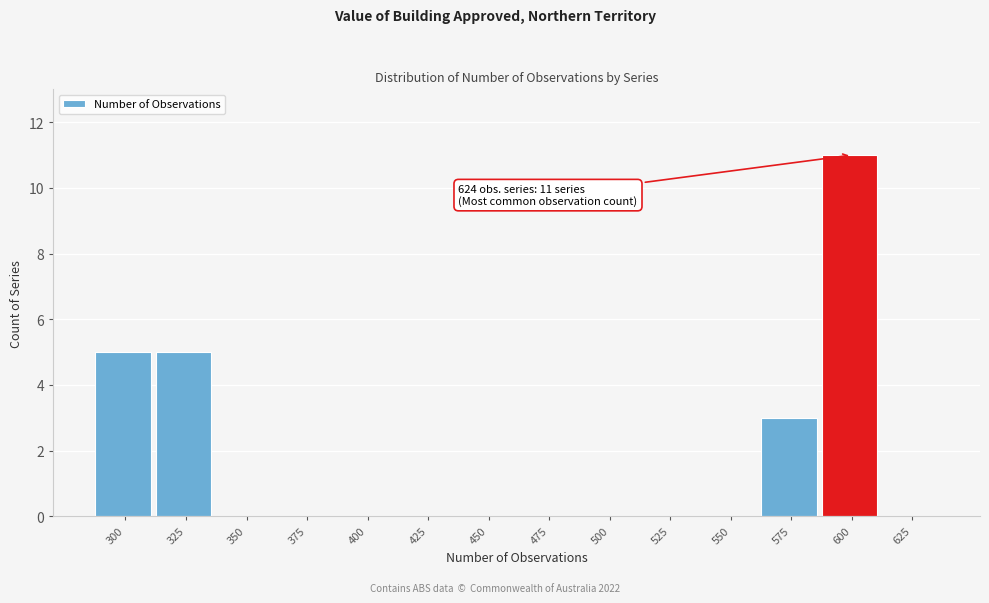

Reading left to right, extract all data points from this chart.

300=5	325=5	350=0	375=0	400=0	425=0	450=0	475=0	500=0	525=0	550=0	575=3	600=11	625=0